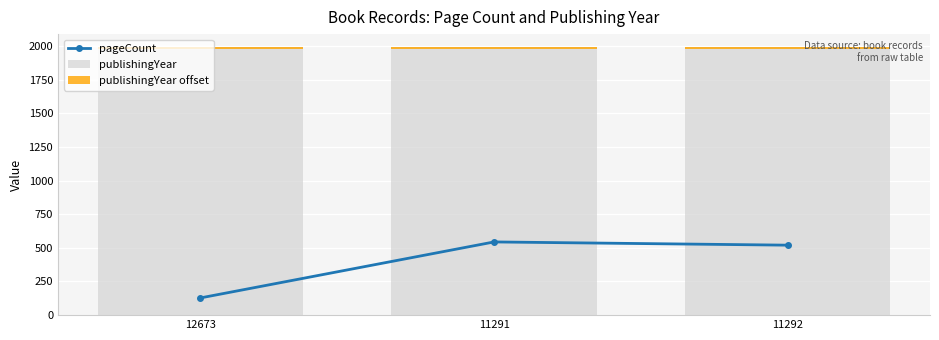

What is the difference between the highest and lowest values at 11291?

1980